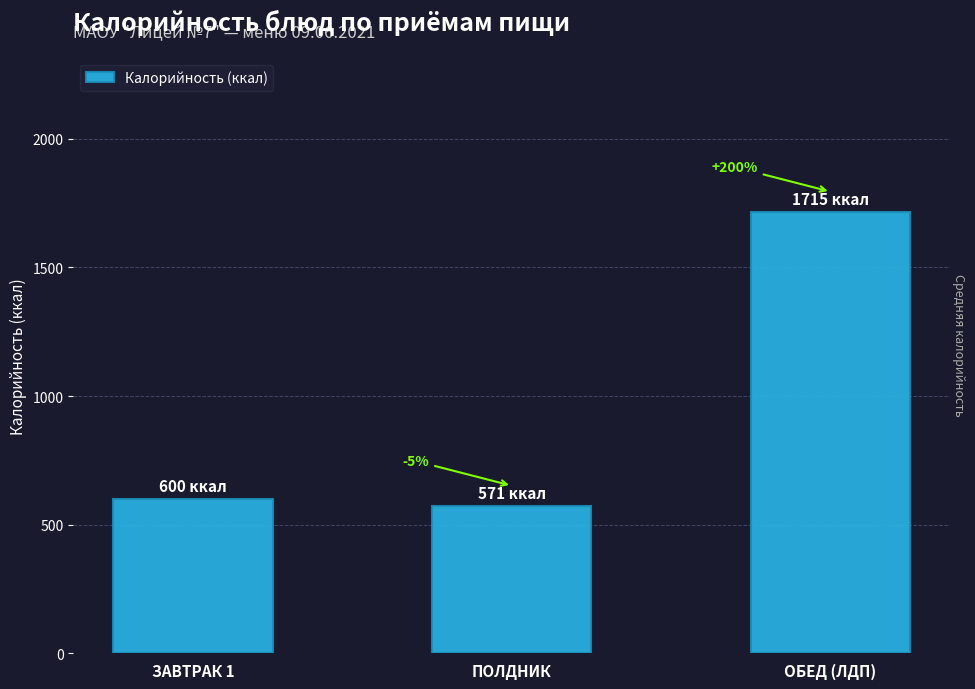

True or false: the data shows 675 at ОБЕД (ЛДП).

False